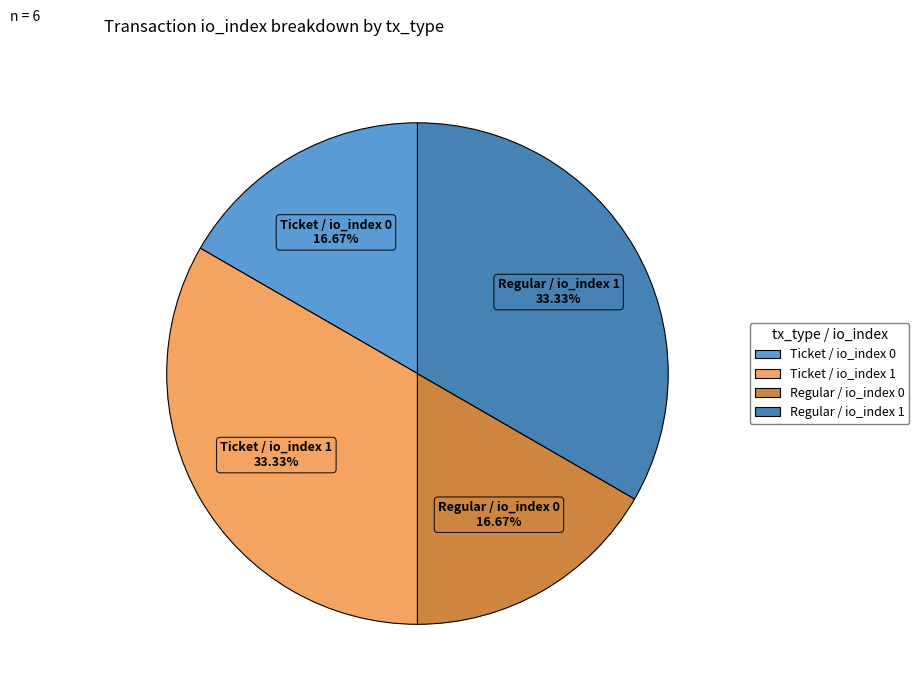

How many segments does this pie chart have?

4